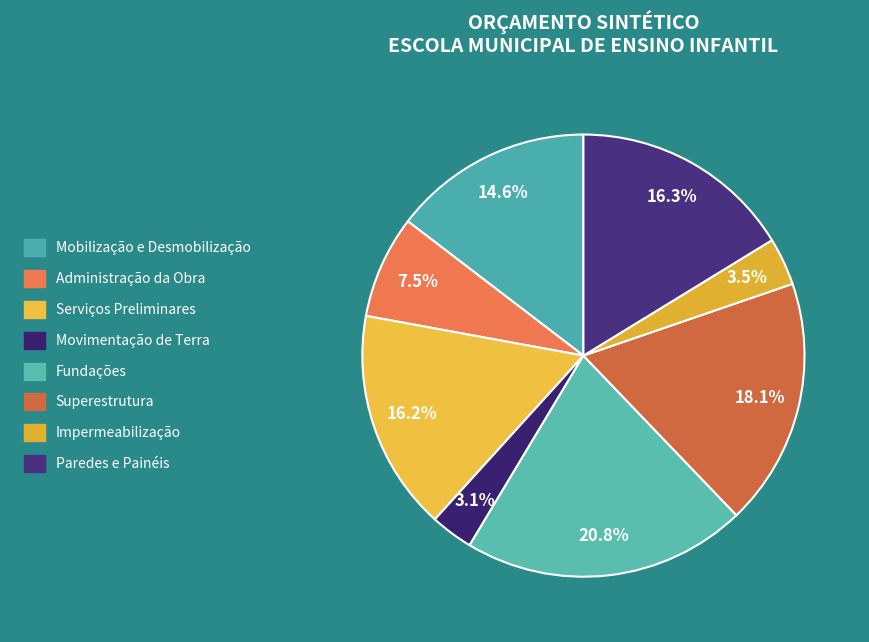

Is Movimentação de Terra the majority of the pie?

No